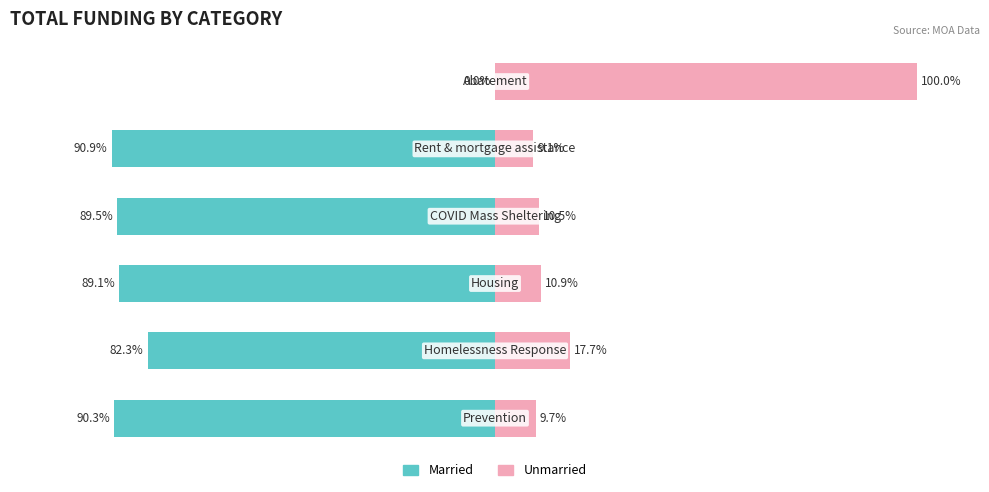

Reading left to right, transcribe all the data shown in this chart.

Married: 0=-90.3	1=-82.3	2=-89.1	3=-89.5	4=-90.9	5=0.0
Unmarried: 0=9.7	1=17.7	2=10.9	3=10.5	4=9.1	5=100.0